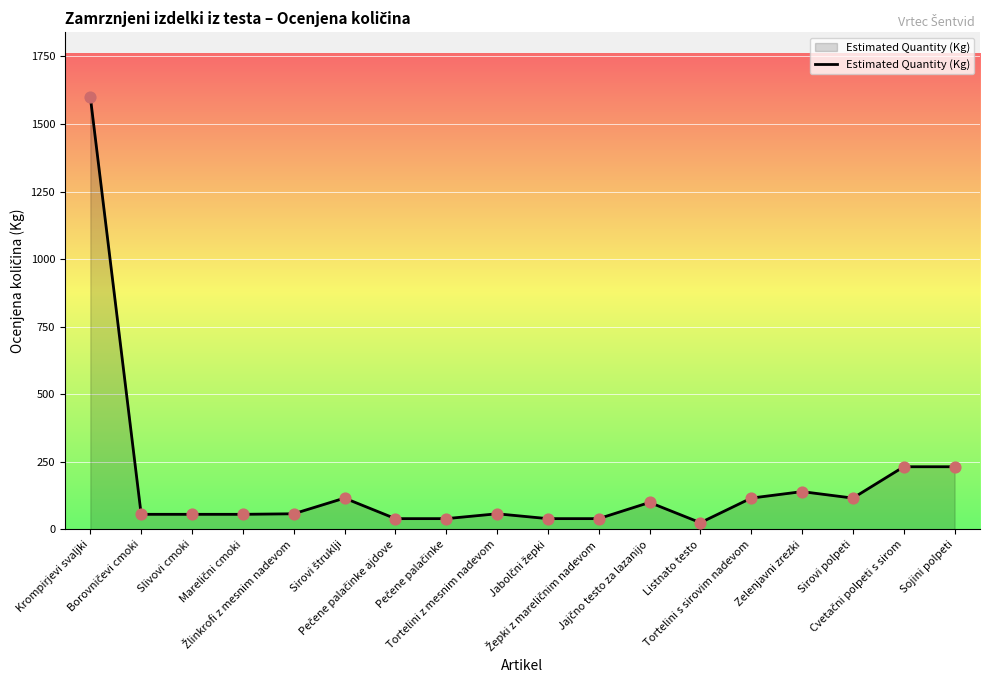

What is the maximum value shown in the chart?

1600